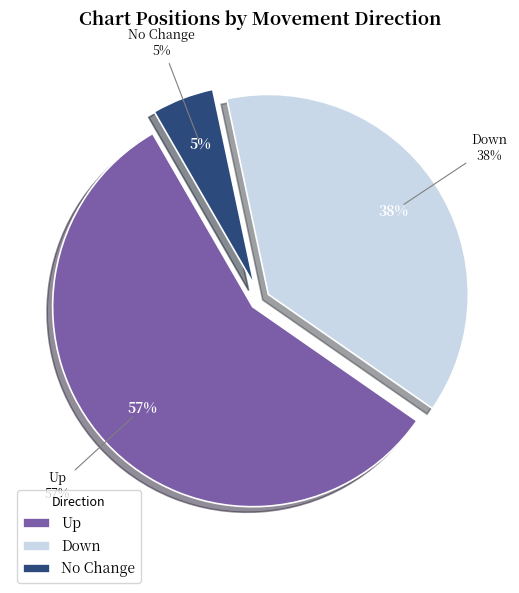

Does - account for over 50% of the chart?

No